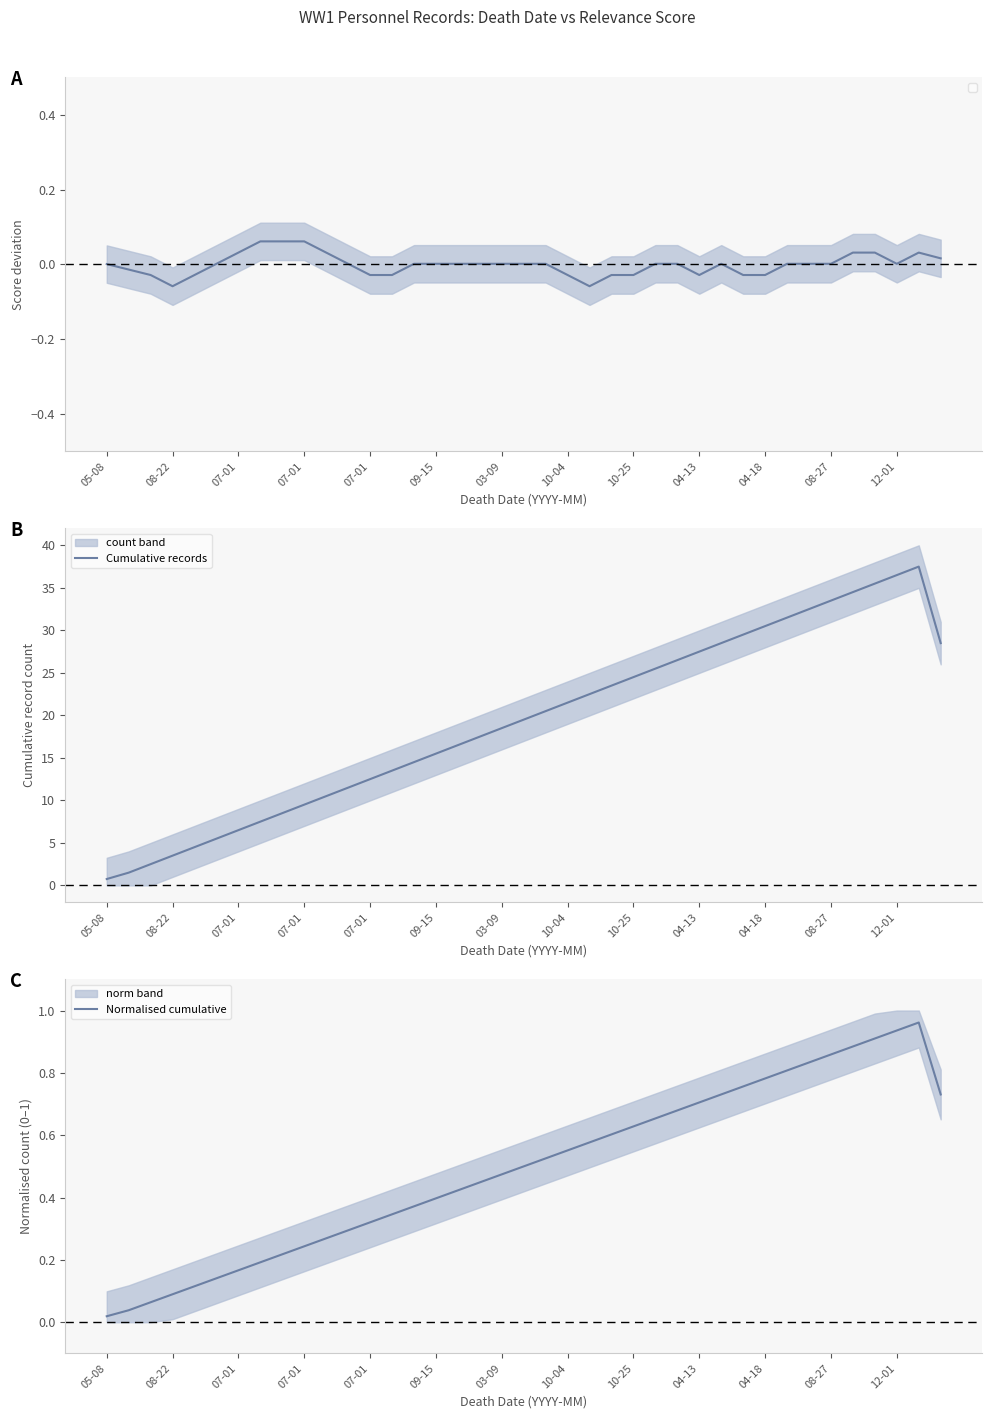

At which label does Cumulative records reach its minimum?

05-08